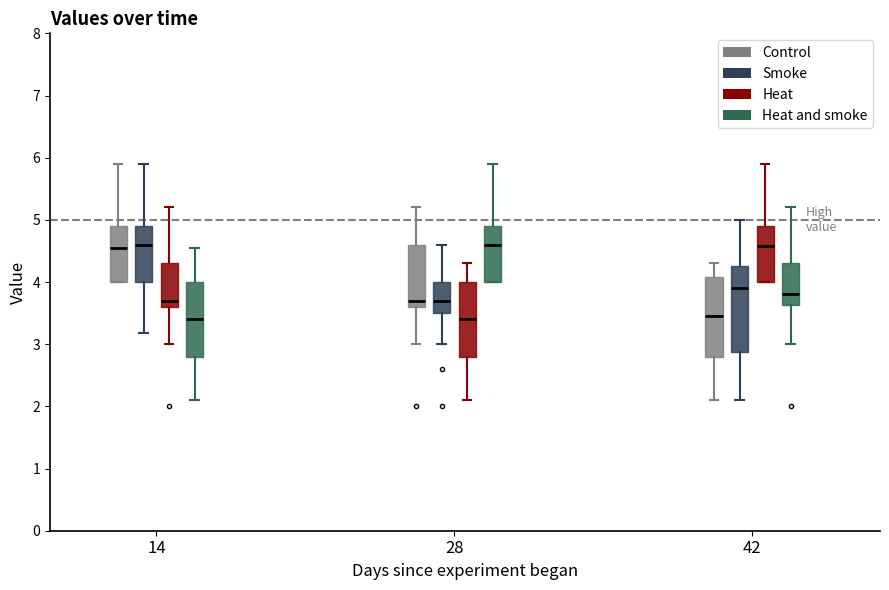

Reading left to right, read every box against the y-axis: the position of its median line, the range the box covers, and the ends of its whiskers. The values are not printed on the chart, so give them approximately, as read against the axis.

14 (Control): median 4.6, box 4.0 to 4.9, whiskers 4.0 to 5.9
14 (Smoke): median 4.6, box 4.0 to 4.9, whiskers 3.2 to 5.9
14 (Heat): median 3.7, box 3.6 to 4.3, whiskers 3.0 to 5.2
14 (Heat and smoke): median 3.4, box 2.8 to 4.0, whiskers 2.1 to 4.6
28 (Control): median 3.7, box 3.6 to 4.6, whiskers 3.0 to 5.2
28 (Smoke): median 3.7, box 3.5 to 4.0, whiskers 3.0 to 4.6
28 (Heat): median 3.4, box 2.8 to 4.0, whiskers 2.1 to 4.3
28 (Heat and smoke): median 4.6, box 4.0 to 4.9, whiskers 4.0 to 5.9
42 (Control): median 3.5, box 2.8 to 4.1, whiskers 2.1 to 4.3
42 (Smoke): median 3.9, box 2.9 to 4.3, whiskers 2.1 to 5.0
42 (Heat): median 4.6, box 4.0 to 4.9, whiskers 4.0 to 5.9
42 (Heat and smoke): median 3.8, box 3.6 to 4.3, whiskers 3.0 to 5.2